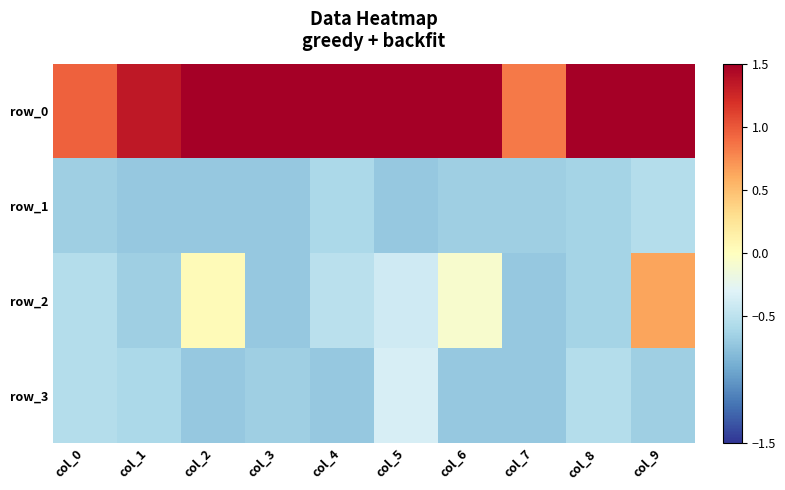

Which label corresponds to the smallest value in the chart?

col_1